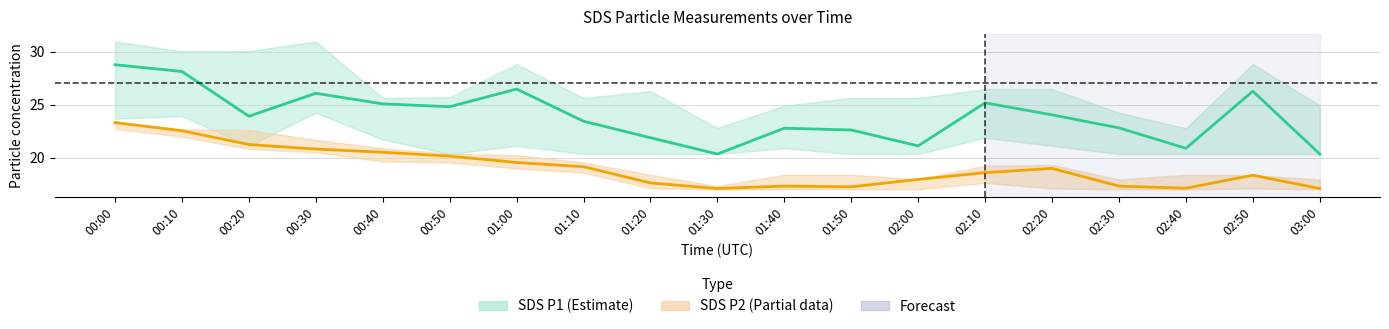

List the series in order of their overall mean, lowest first.

SDS P2 (Partial data), SDS P1 (Estimate)